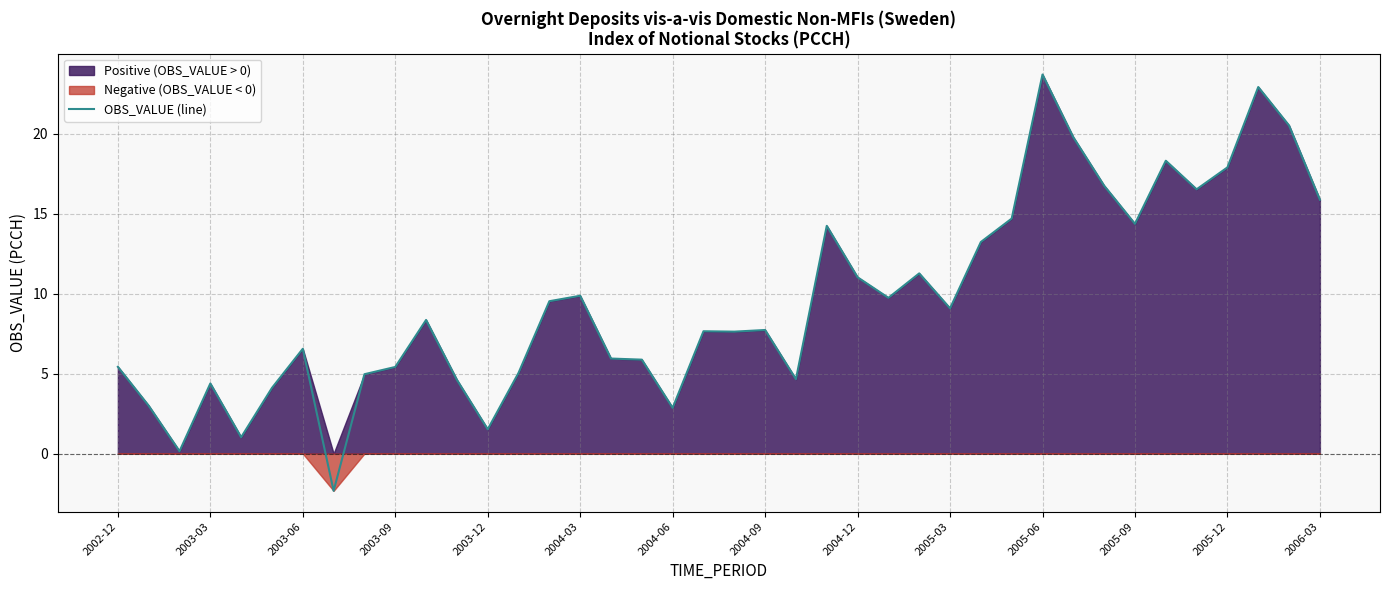

What is the greatest value displayed?

23.7